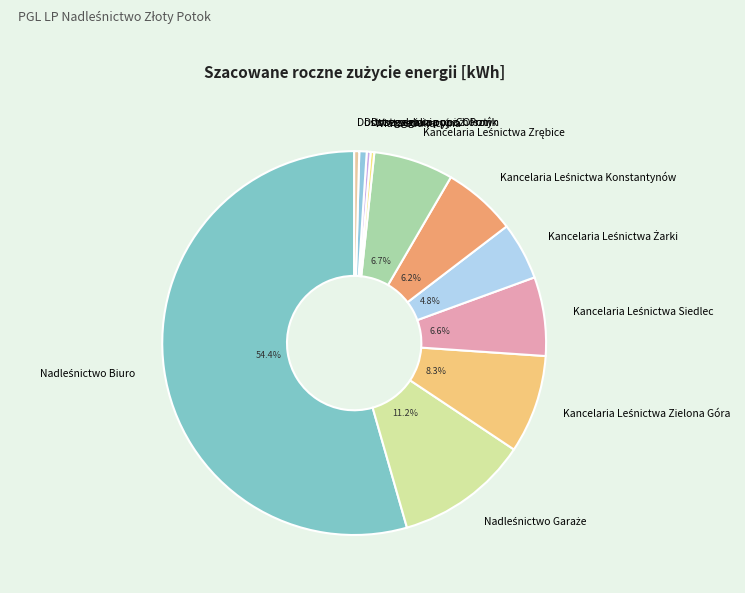

Is there a majority slice in this chart?

Yes